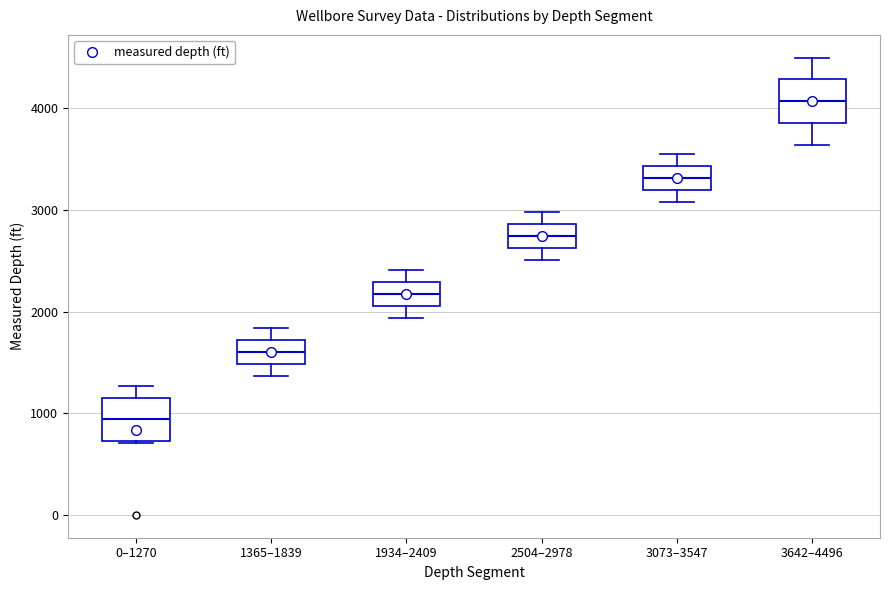

Where is the lower edge of the box for 3073–3547 on the y-axis? The values are not printed on the chart, so give them approximately, as read against the axis.

3200